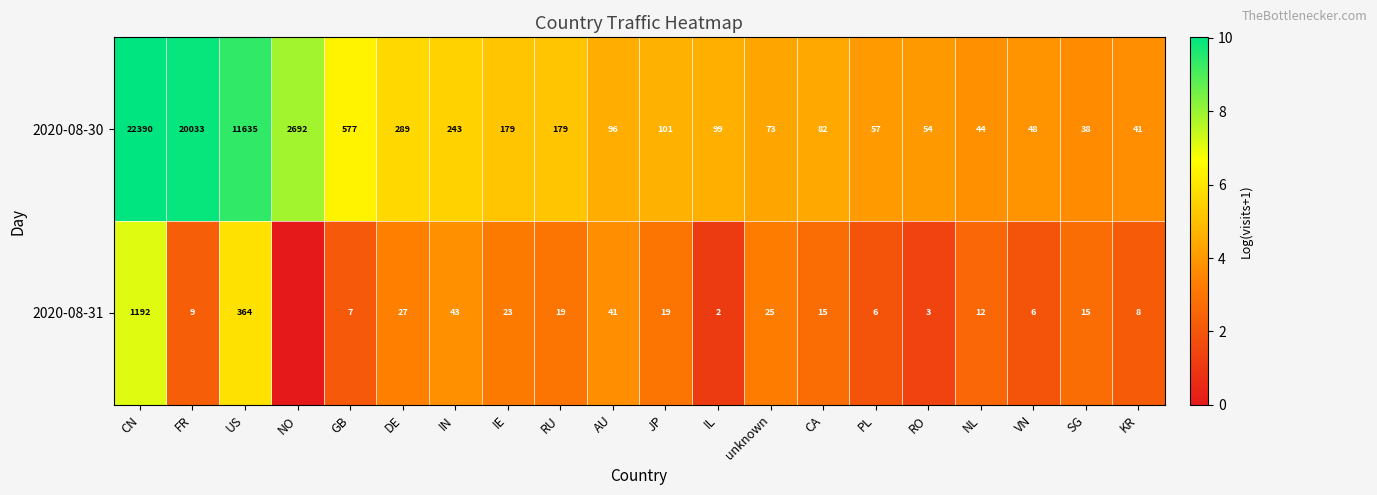

Count the number of categories in the chart.

20